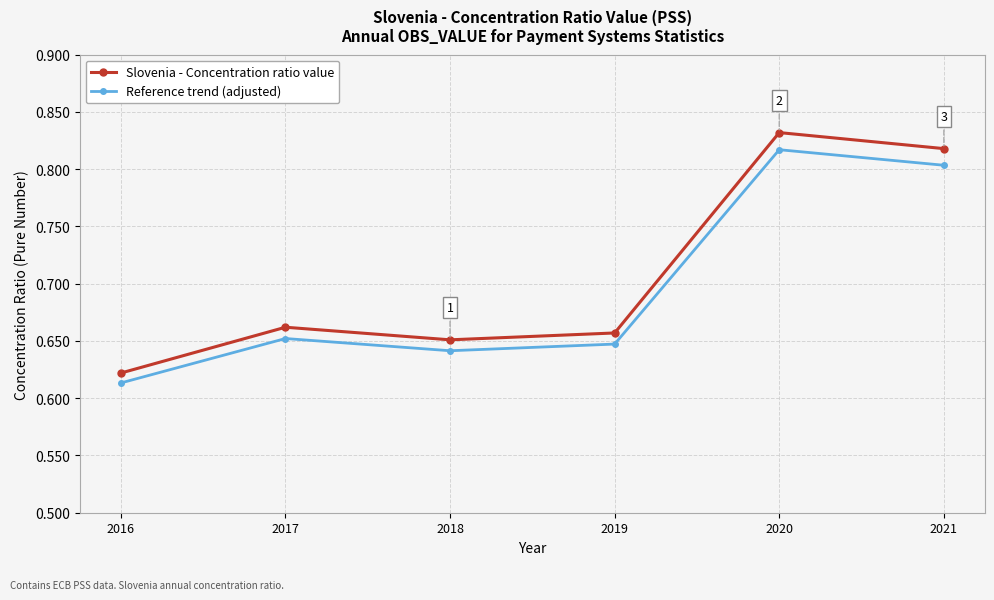

What is the difference between the maximum and second lowest values in the Slovenia - Concentration ratio value series?

0.2